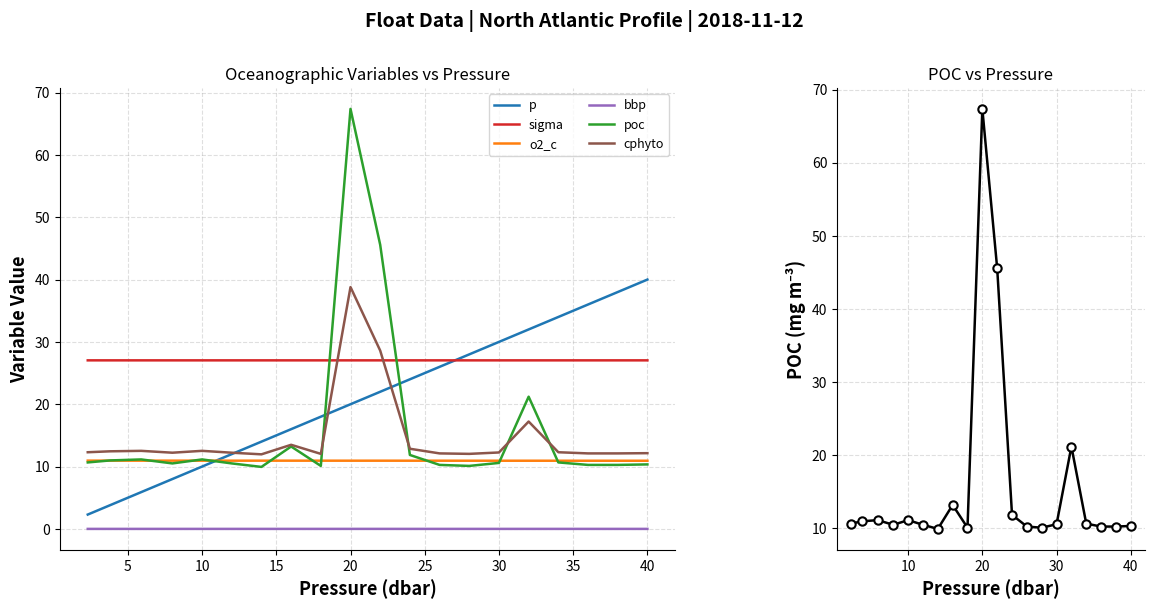

What is the value of the p point at the 5th from the left?

10.0